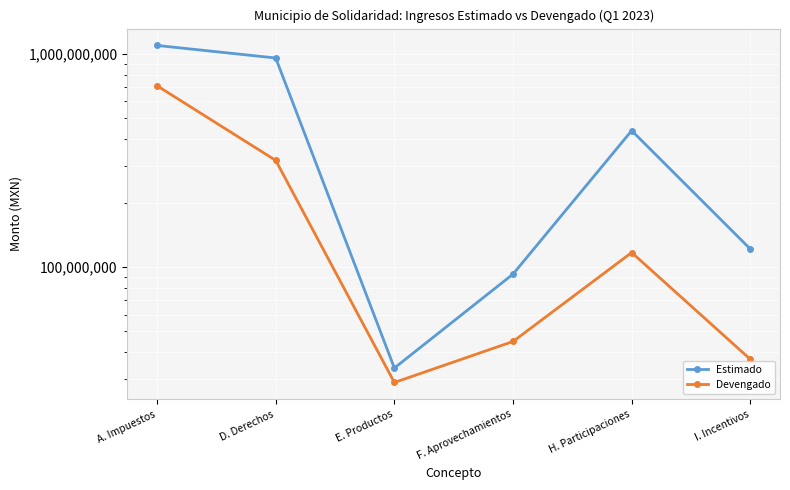

Between A. Impuestos and I. Incentivos, which is larger?

A. Impuestos